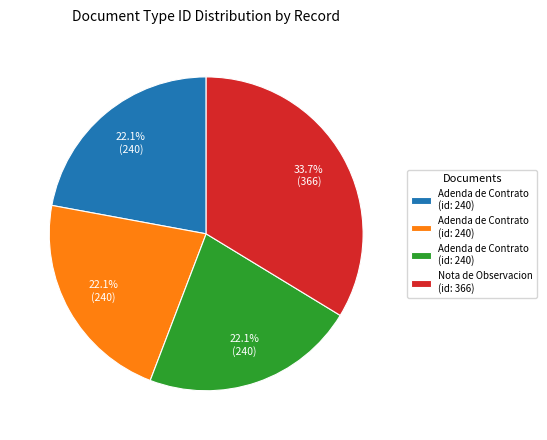

Does any single category account for the majority?

No